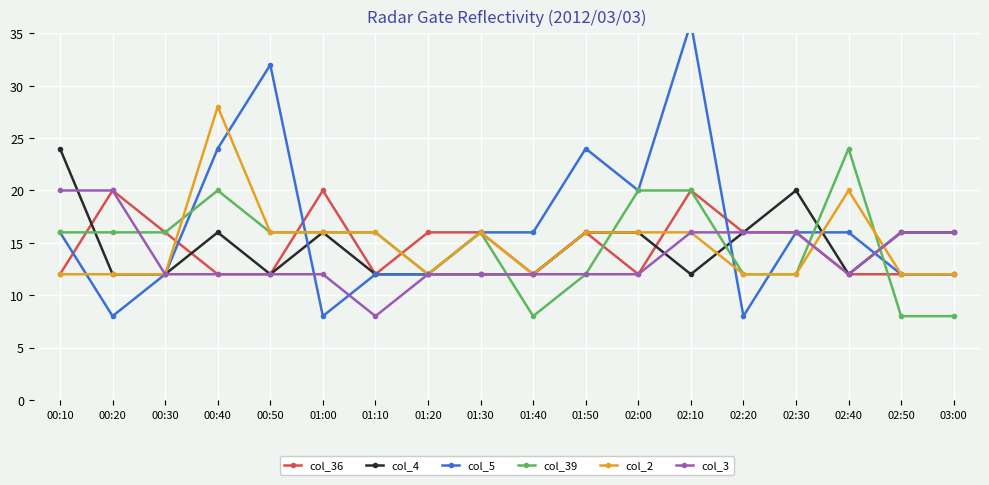

How many distinct data groups are displayed?

6